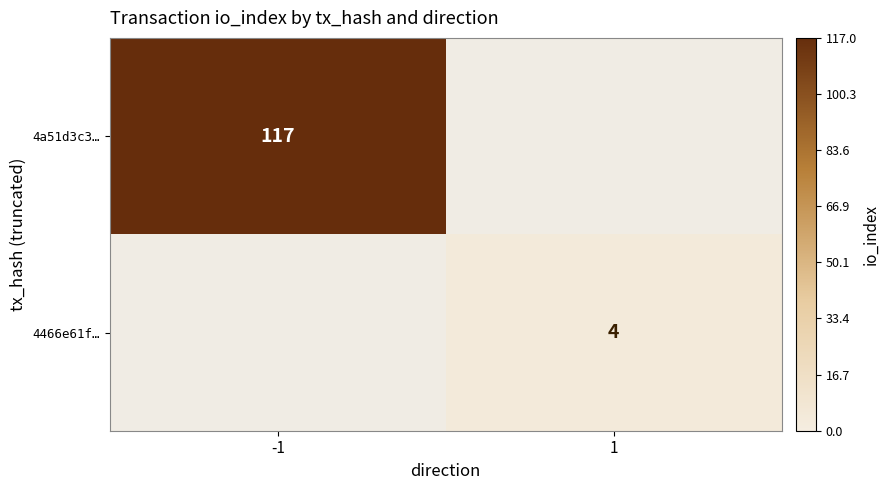

What is the total value across all series at -1?

117